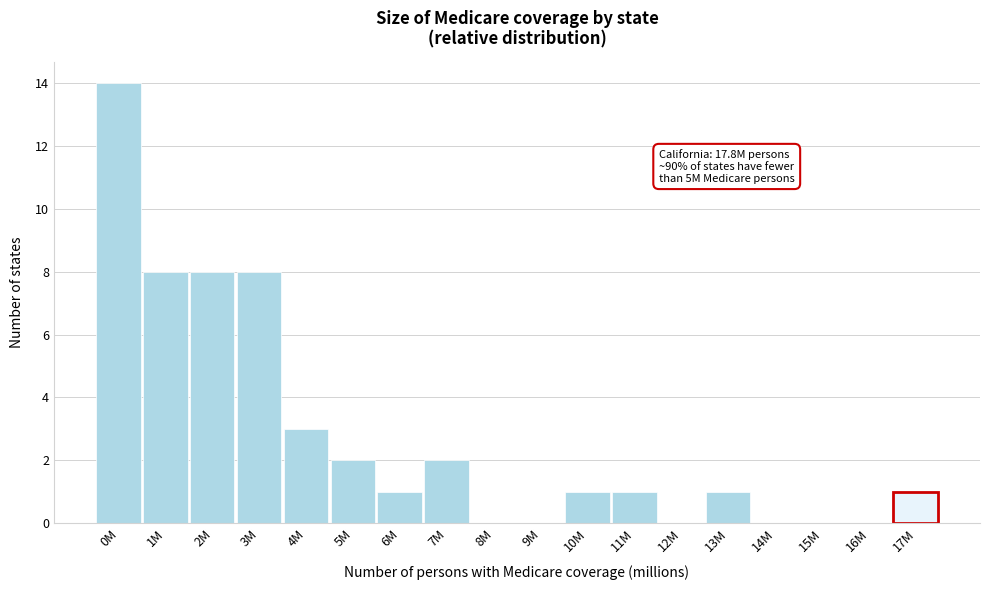

Reading left to right, extract all data points from this chart.

0M=14	1M=8	2M=8	3M=8	4M=3	5M=2	6M=1	7M=2	8M=0	9M=0	10M=1	11M=1	12M=0	13M=1	14M=0	15M=0	16M=0	17M=1